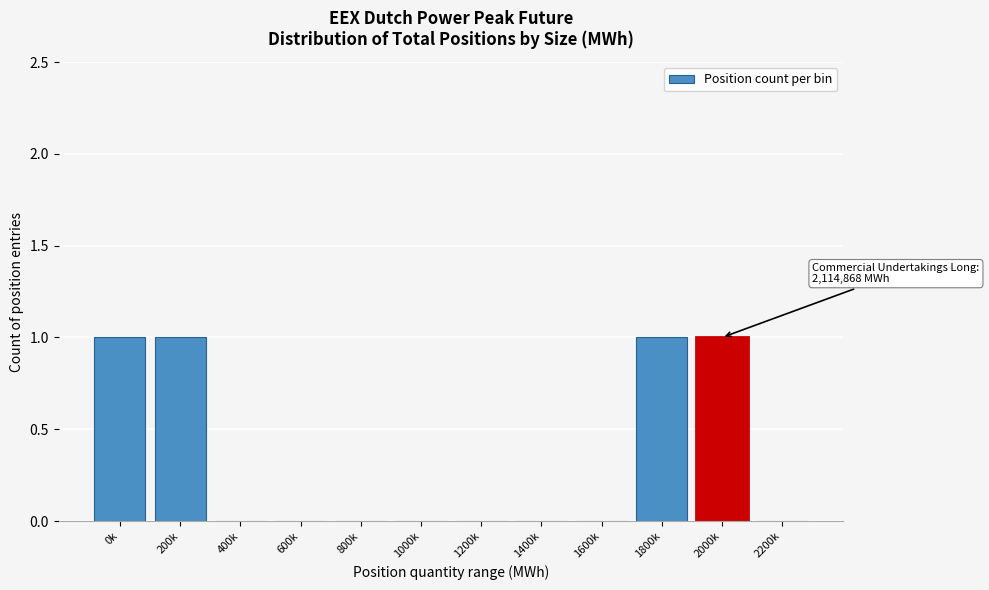

Reading left to right, extract all data points from this chart.

0k=1	200k=1	400k=0	600k=0	800k=0	1000k=0	1200k=0	1400k=0	1600k=0	1800k=1	2000k=1	2200k=0